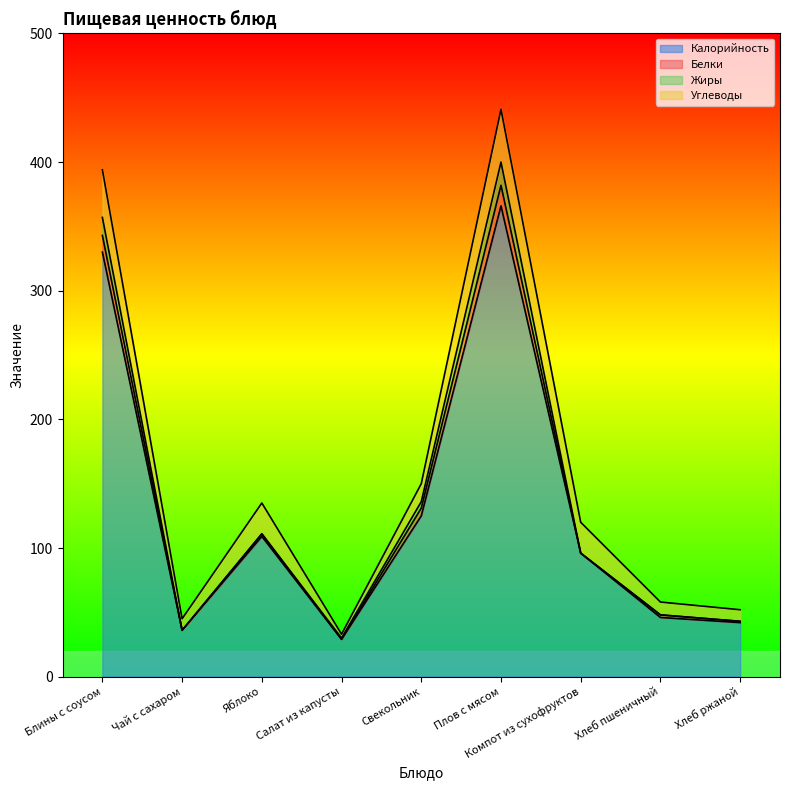

What is the difference between the second highest and second lowest values in the Углеводы series?

28